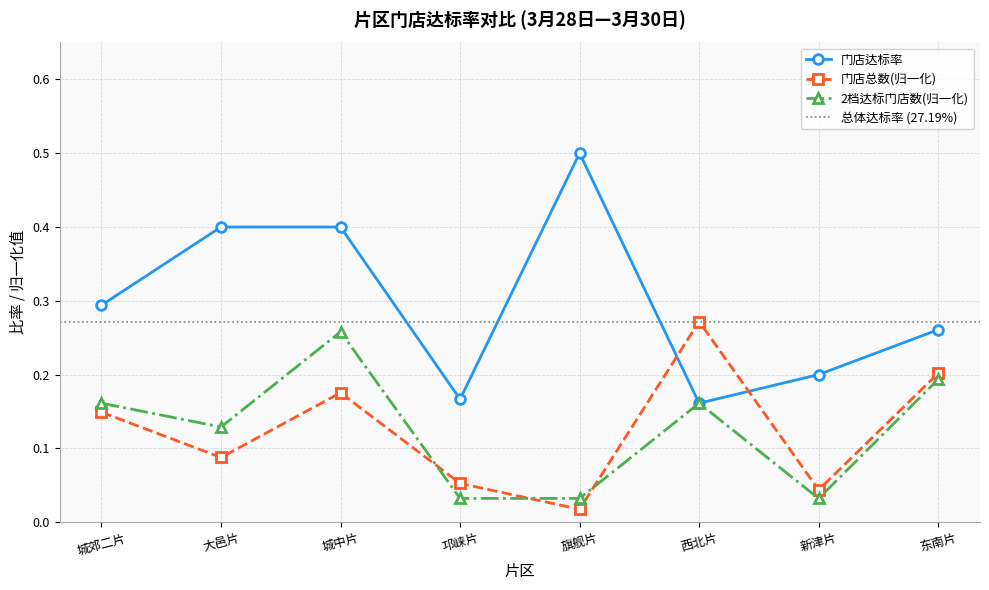

What is the total value across all series at 西北片?

0.6